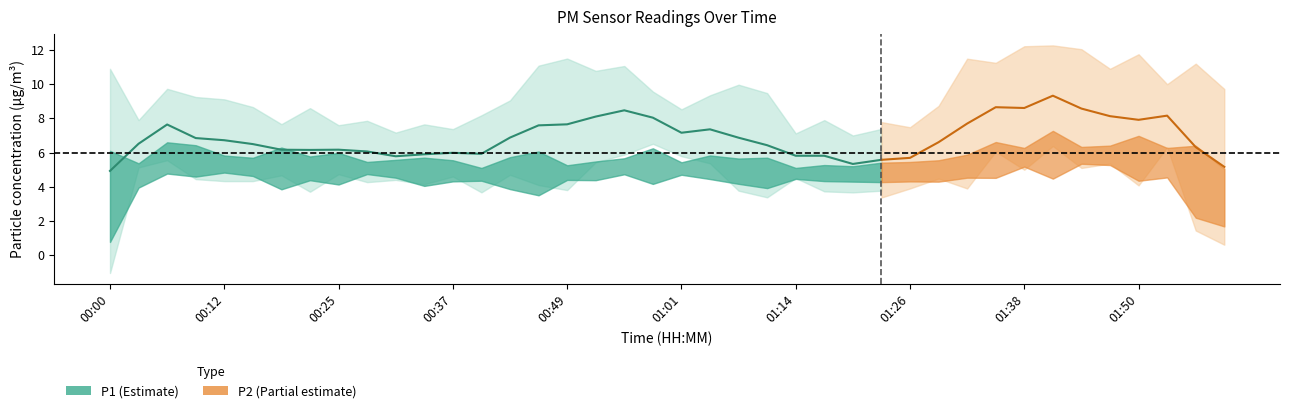

What is the spread (max minus min) of values at 01:53?

2.3